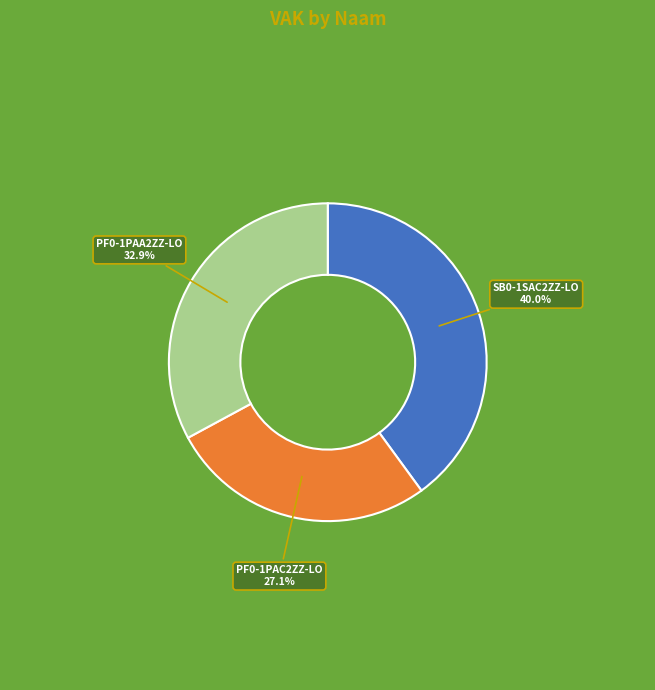

To the nearest percent, what percentage of the pie is PF0-1PAA2ZZ-LO?

33%